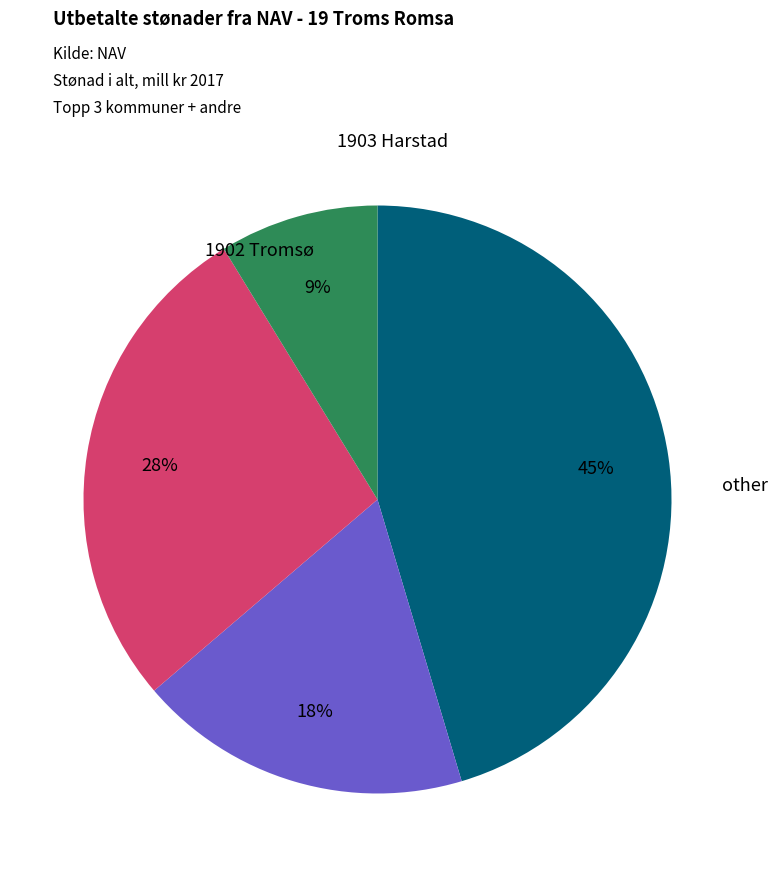

Is there any slice that represents more than half of the pie?

No